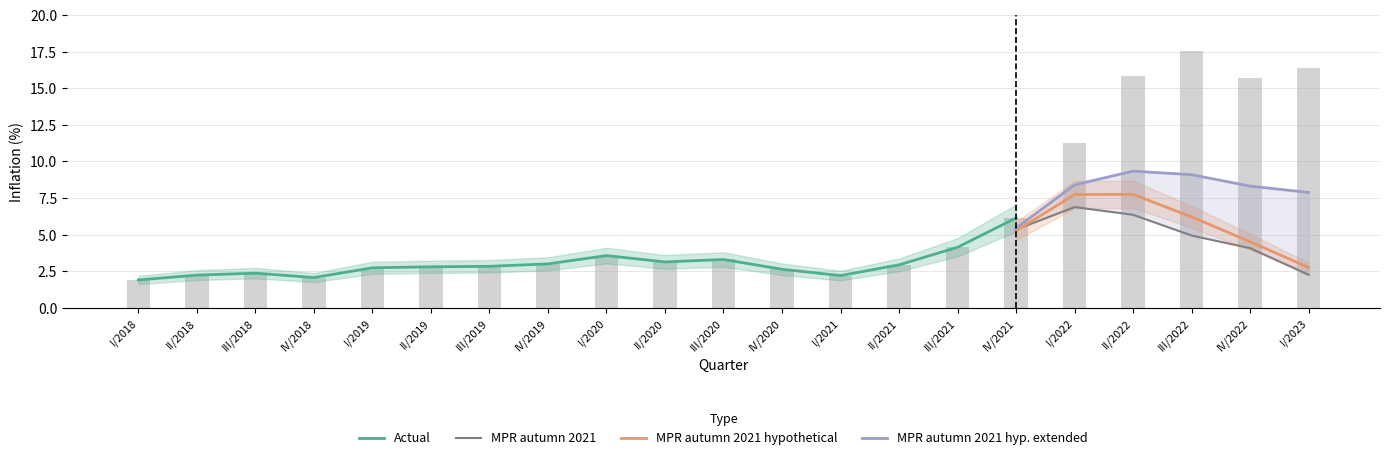

At which label is MPR autumn 2021 closest to 4?

IV/2022